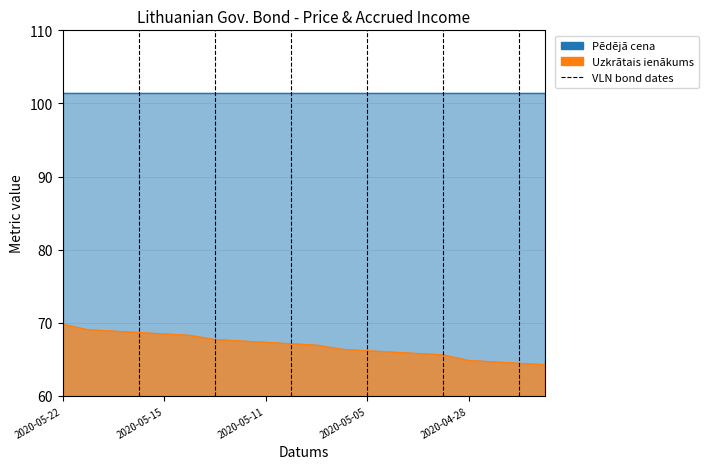

List the labels in order of value, smallest first.

2020-04-23, 2020-04-24, 2020-04-27, 2020-04-28, 2020-04-29, 2020-04-30, 2020-05-04, 2020-05-05, 2020-05-06, 2020-05-07, 2020-05-08, 2020-05-11, 2020-05-12, 2020-05-13, 2020-05-14, 2020-05-15, 2020-05-18, 2020-05-19, 2020-05-20, 2020-05-22